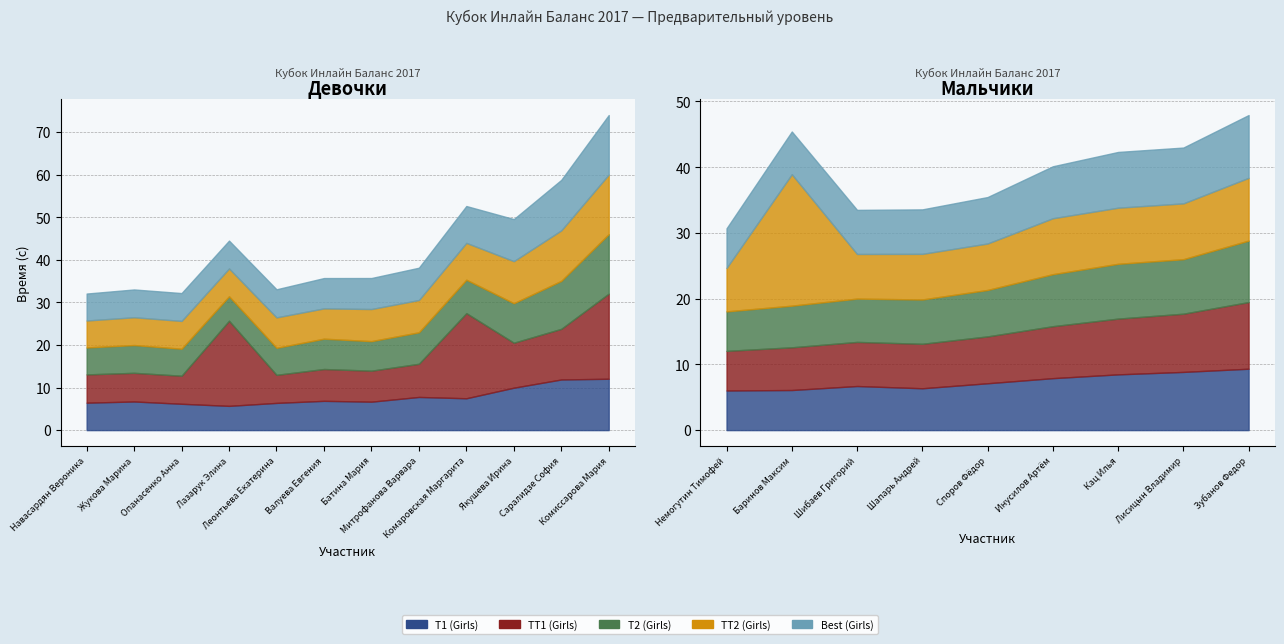

What value does the TT1 (Girls) series have at Навасардян Вероника?

6.6